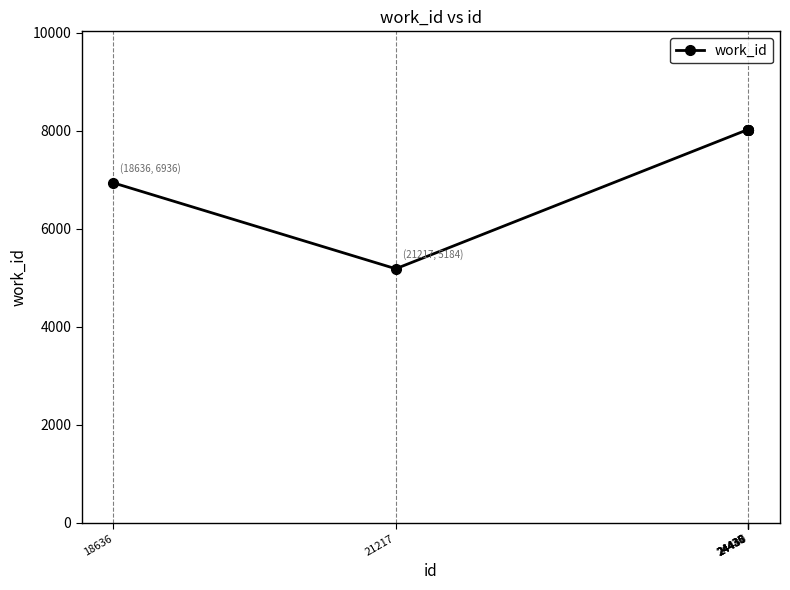

How many lines are shown in the chart?

1